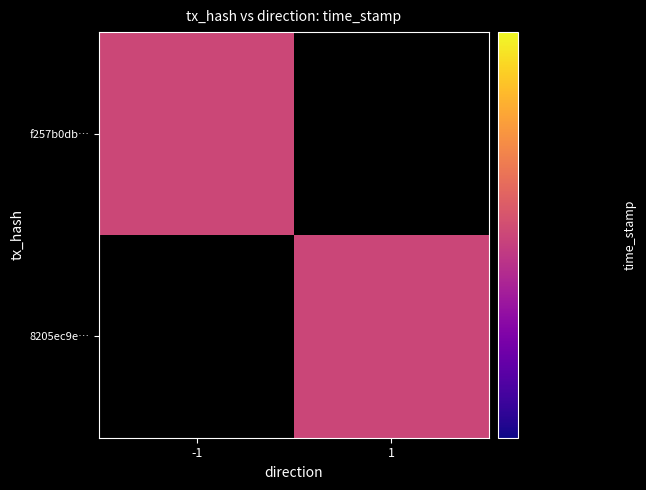

Which series has the widest spread of values?

f257b0db6a78fd38f421dc2003820a97da37bdd